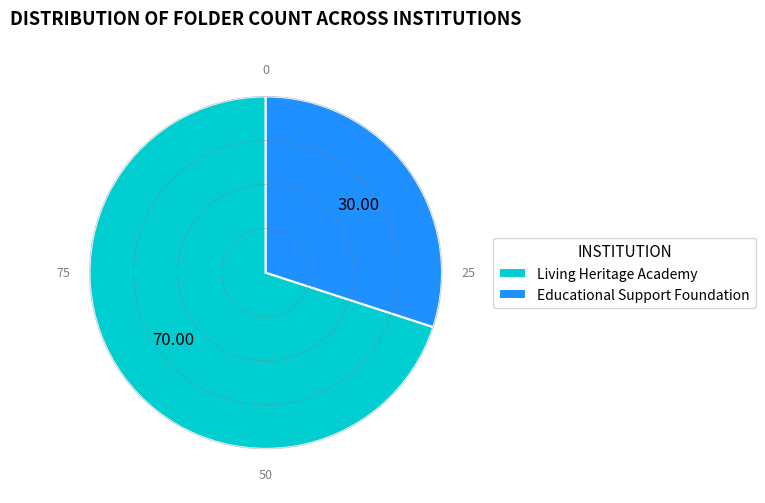

What is the ratio of the value at Educational Support Foundation to the value at Living Heritage Academy?

0.4